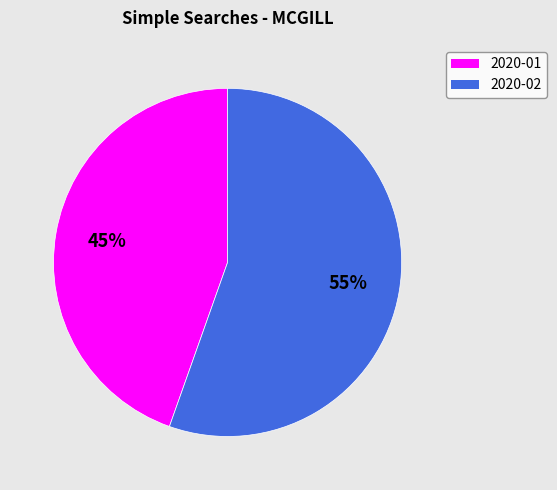

Is the sum of 2020-01 and 2020-02 greater than half?

Yes